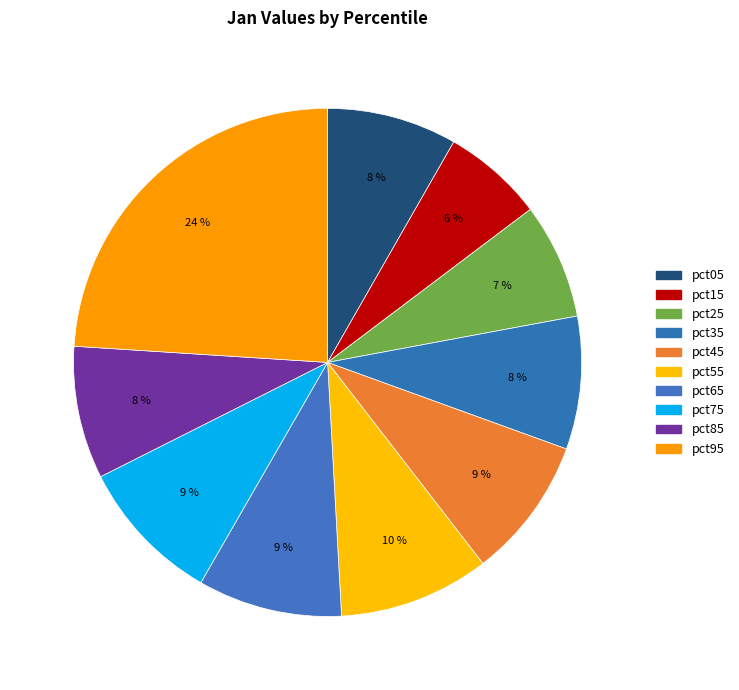

Does any single category account for the majority?

No